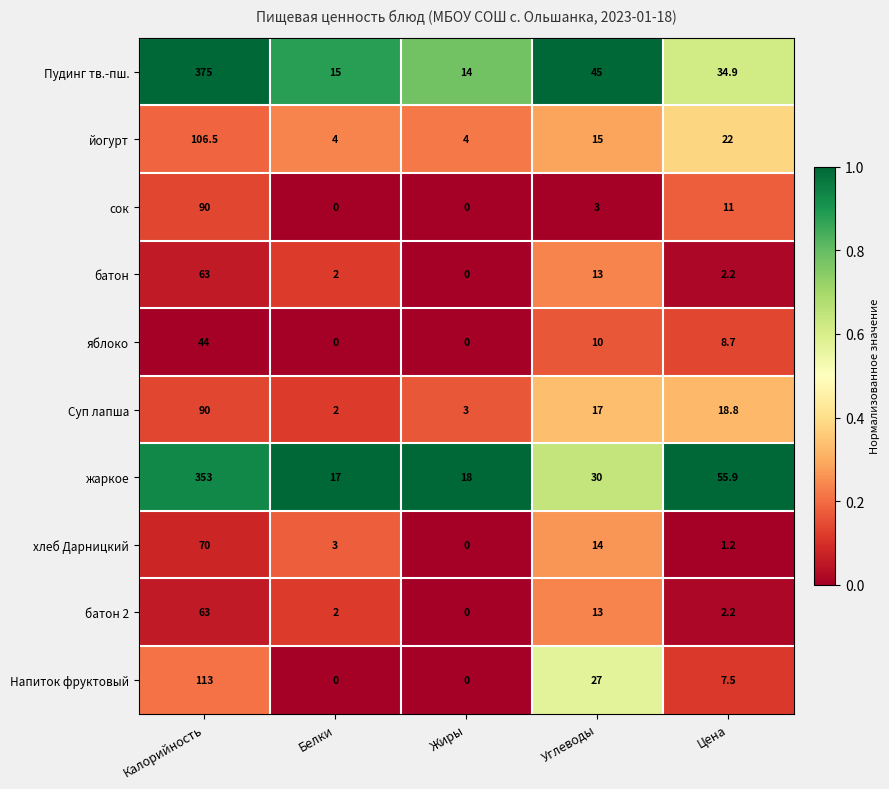

Is the value of жаркое at Белки greater than the value of сок at Цена?

Yes